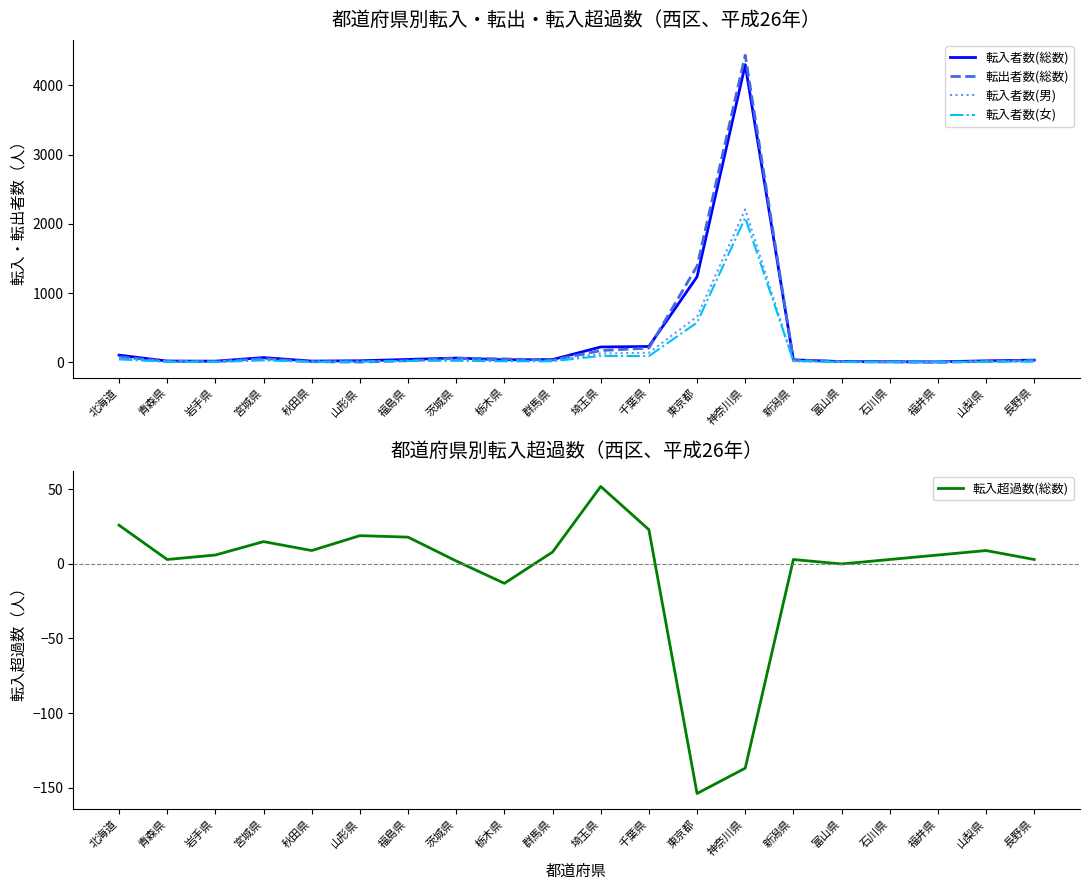

What is the highest value of the 転入者数(総数) series?

4296